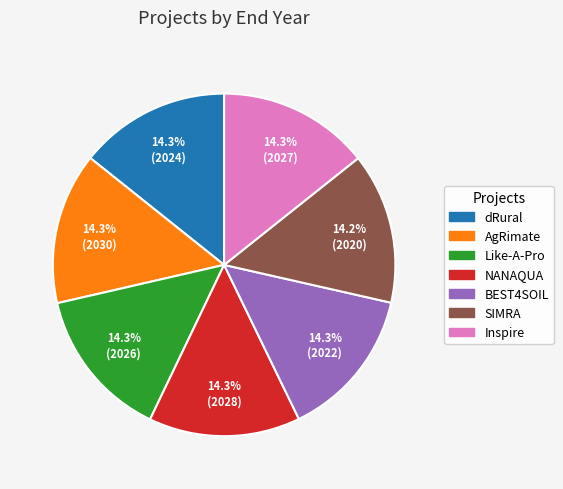

What is the ratio of the value at Inspire to the value at dRural?

1.0